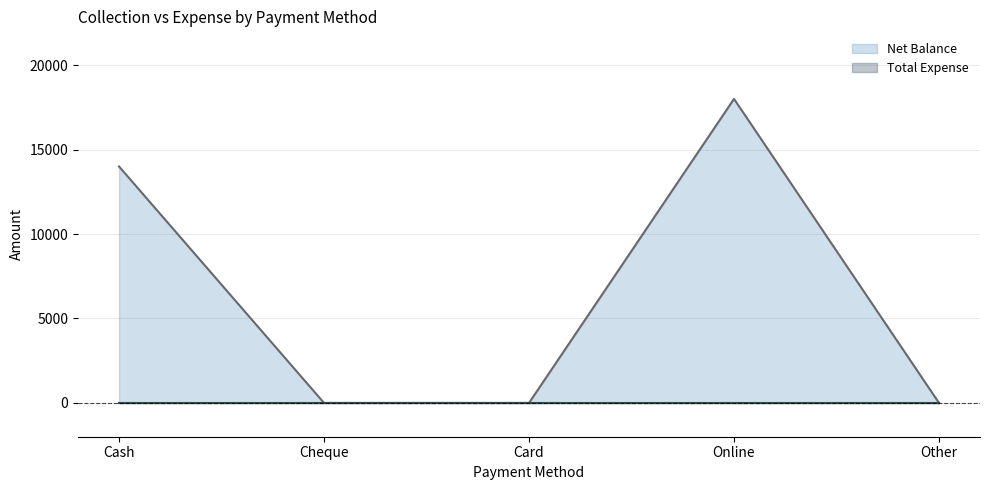

The chart shows a value of -12205 at Cheque. True or false?

False